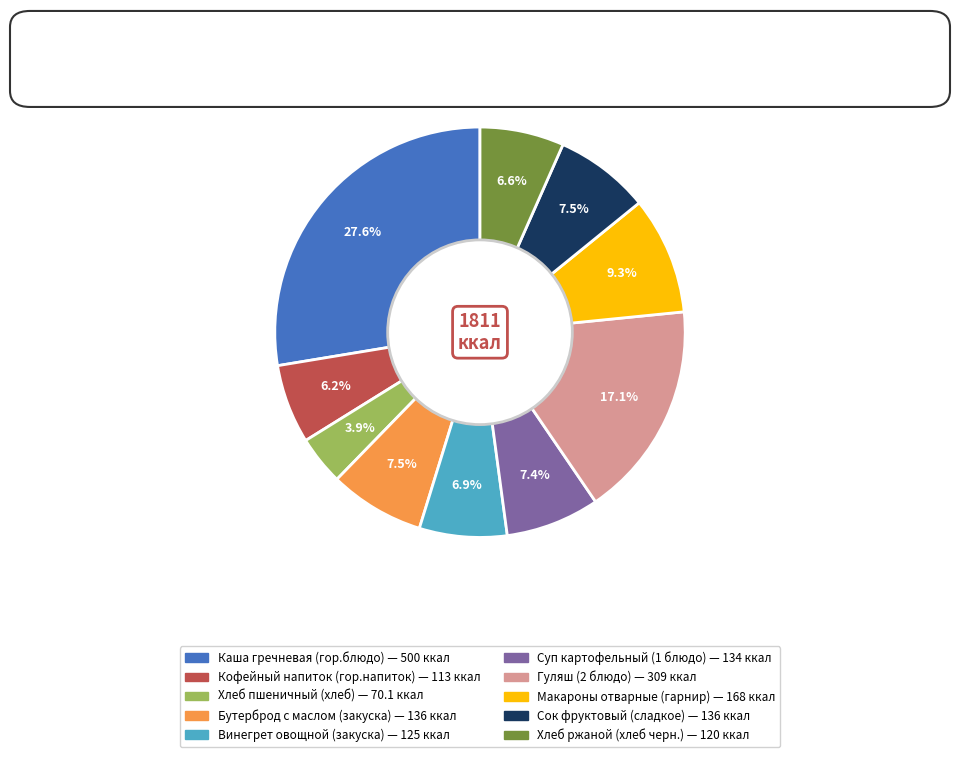

How much of the chart is everything except Макароны отварные (гарнир)?

90.7%